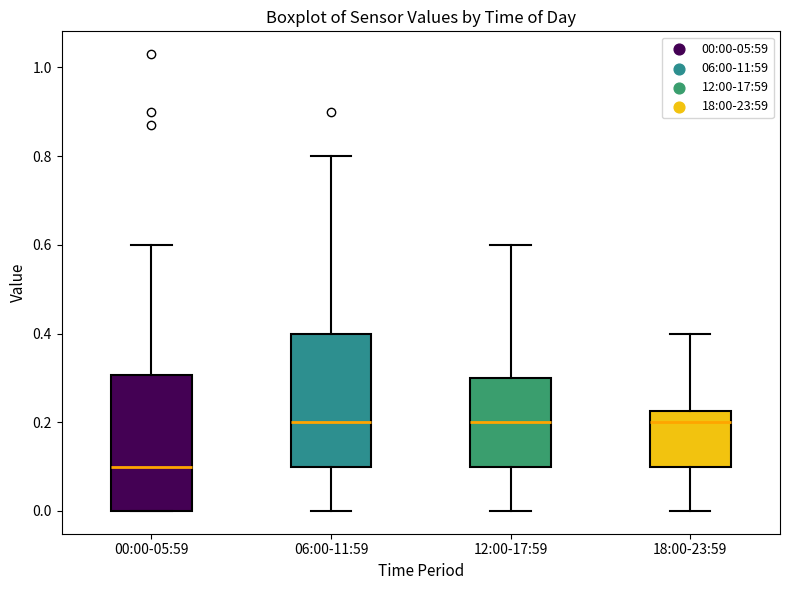

Reading left to right, read every box against the y-axis: the position of its median line, the range the box covers, and the ends of its whiskers. The values are not printed on the chart, so give them approximately, as read against the axis.

00:00-05:59: median 0.10, box 0.00 to 0.30, whiskers 0.00 to 0.60
06:00-11:59: median 0.20, box 0.10 to 0.40, whiskers 0.00 to 0.80
12:00-17:59: median 0.20, box 0.10 to 0.30, whiskers 0.00 to 0.60
18:00-23:59: median 0.20, box 0.10 to 0.22, whiskers 0.00 to 0.40